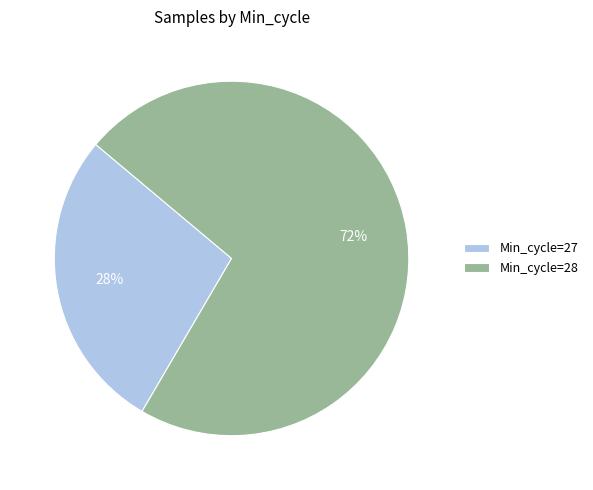

How many segments does this pie chart have?

2